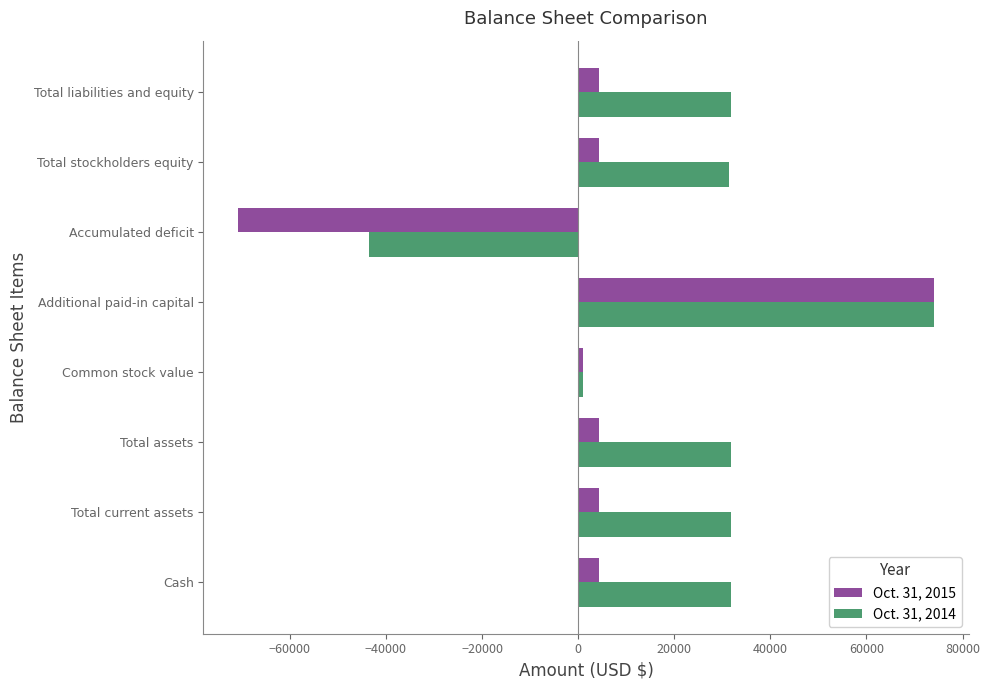

The Oct. 31, 2014 series shows 31499 at Total stockholders equity. True or false?

True